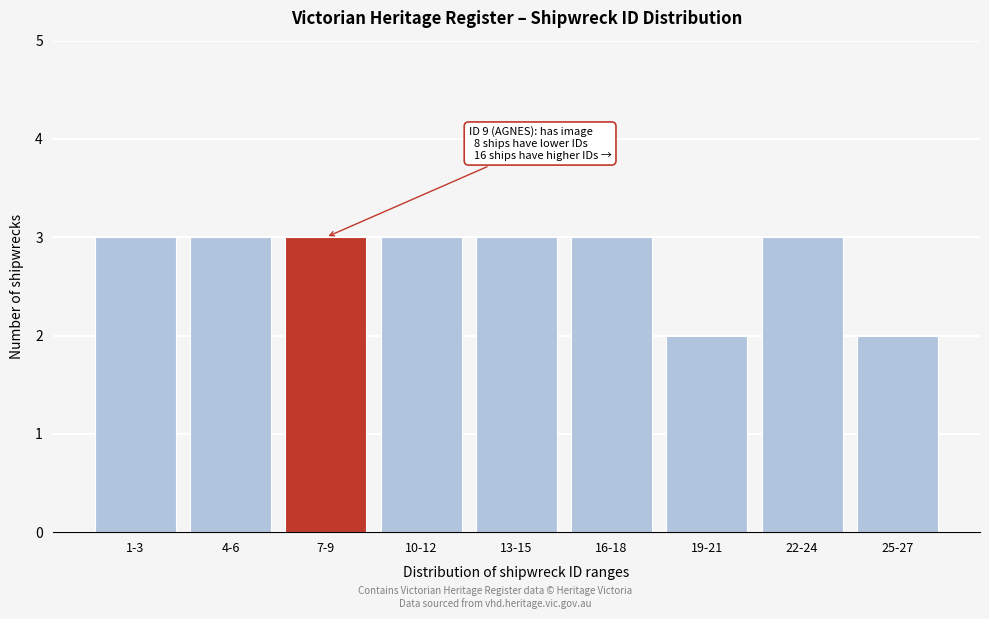

Reading left to right, list all the values displayed in this chart.

1-3=3	4-6=3	7-9=3	10-12=3	13-15=3	16-18=3	19-21=2	22-24=3	25-27=2